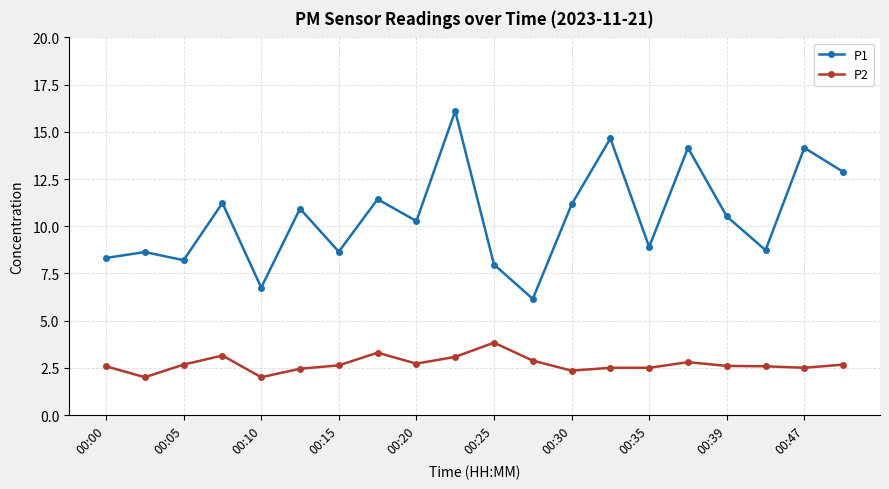

What are all the series names shown in the legend?

P1, P2